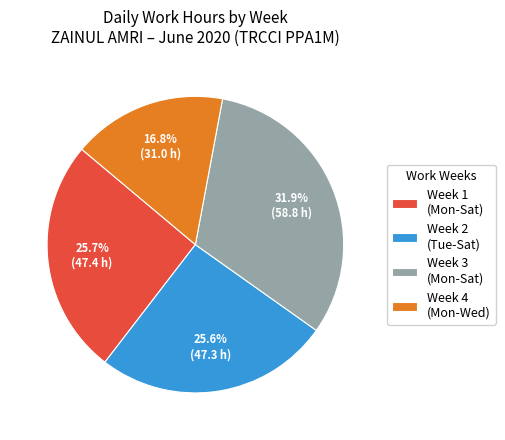

Which slice is the smallest?

Week 4 (Mon-Wed)